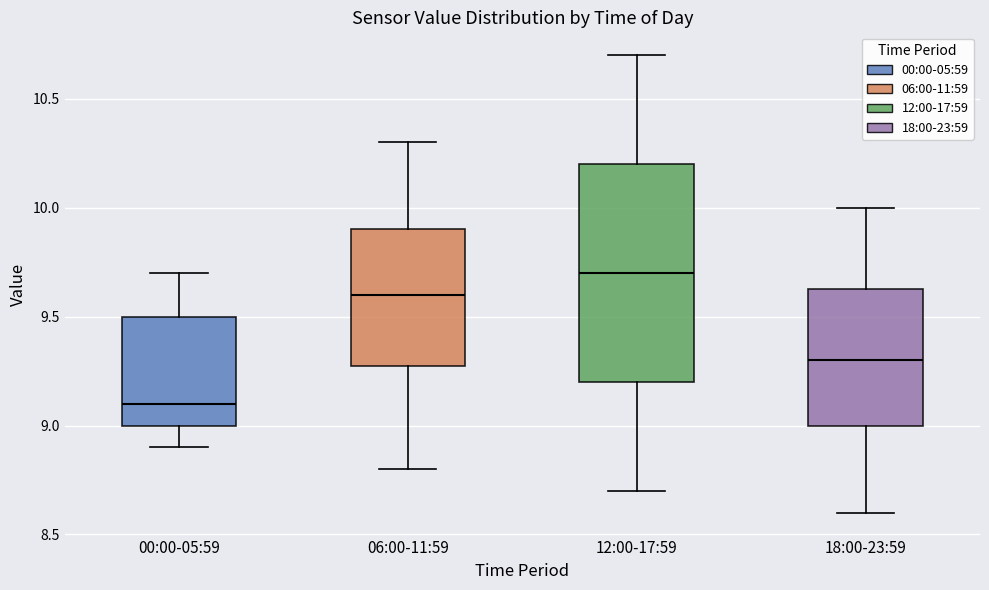

Which box has the highest median line?

12:00-17:59